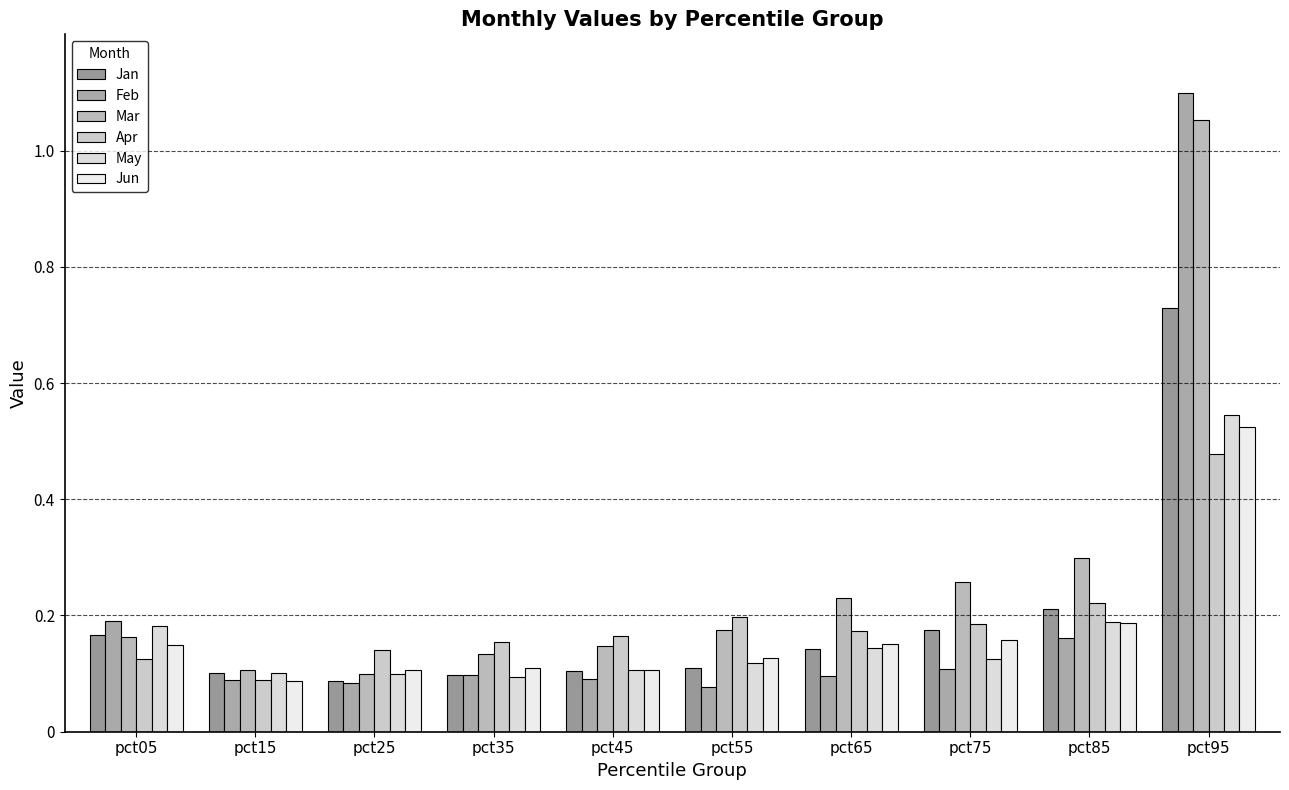

What is the sum of all Apr values?

1.9